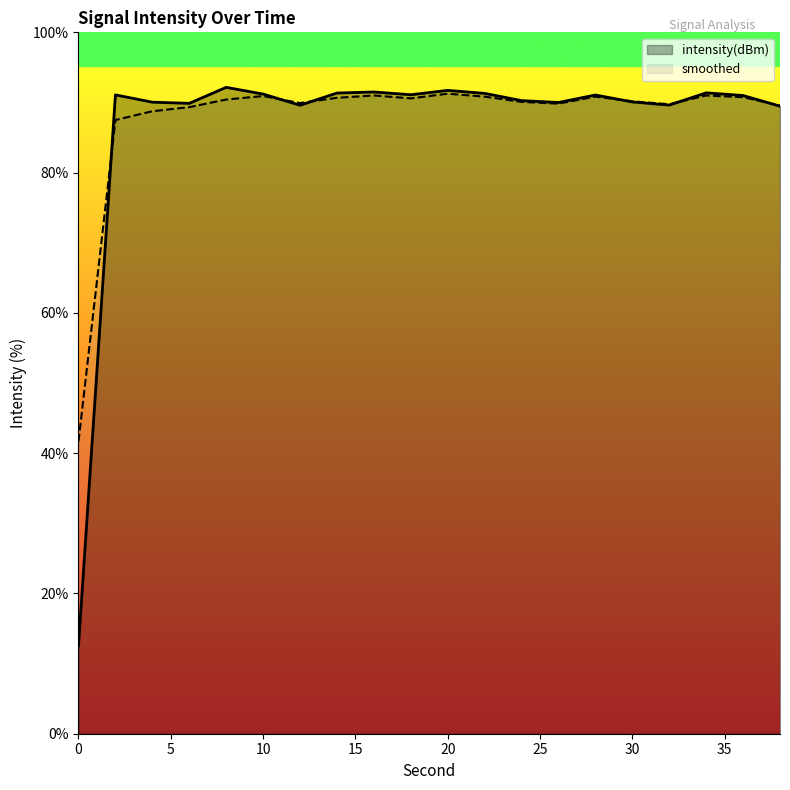

What is the smallest value displayed?

12.6